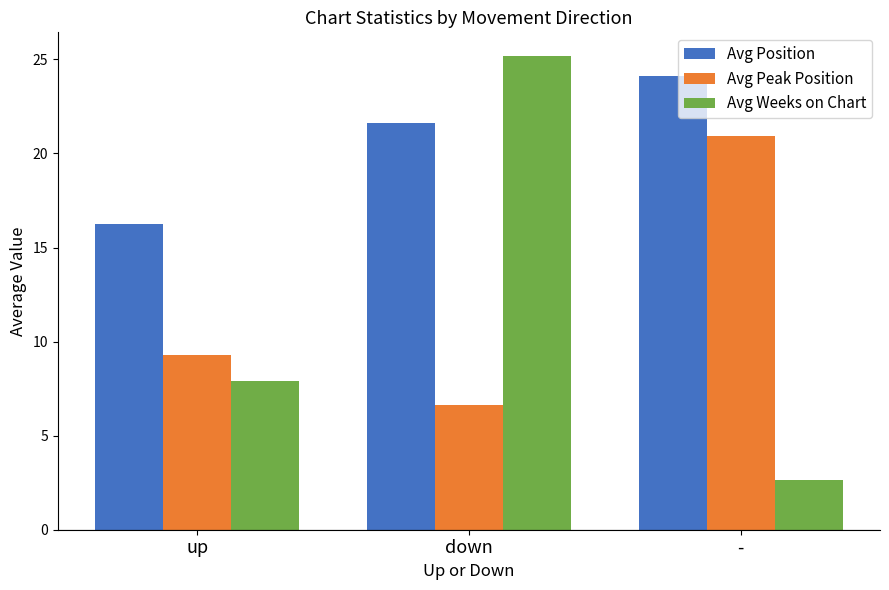

What is the label of the 2nd bar from the right?

down